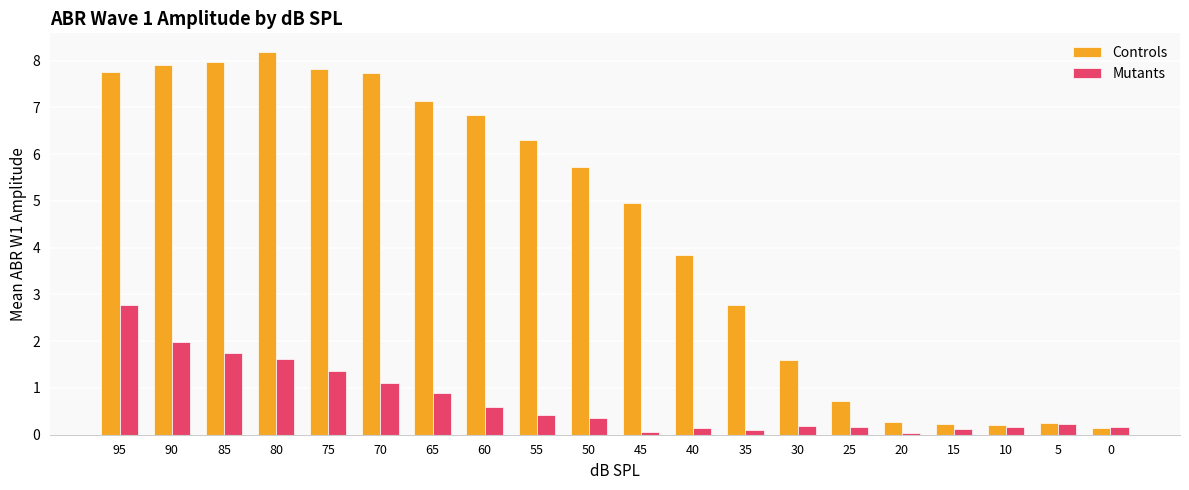

List the series in order of their overall mean, highest first.

Controls, Mutants